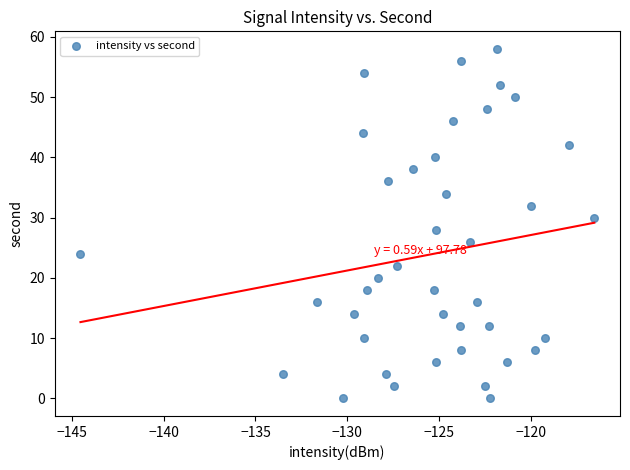

What is the range of Y values (max minus min)?

58